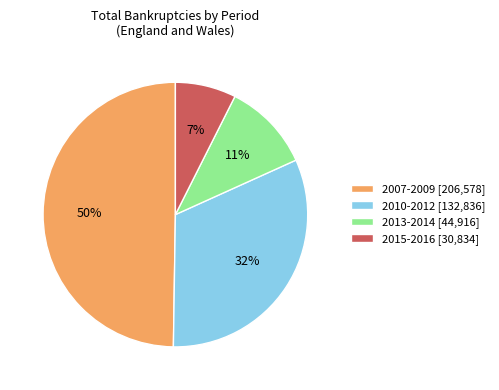

Count the number of slices in the pie.

4